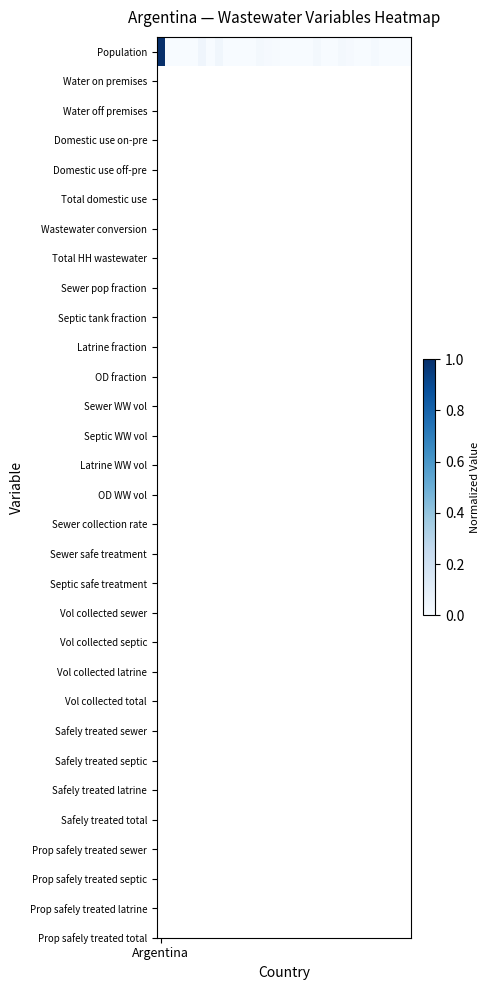

Reading left to right, what are all the values shown in this chart?

Argentina=1.0	1=0.0	2=0.0	3=0.0	4=0.0	5=0.0	6=0.0	7=0.0	8=0.0	9=0.0	10=0.0	11=0.0	12=0.0	13=0.0	14=0.0	15=0.0	16=0.0	17=0.0	18=0.0	19=0.0	20=0.0	21=0.0	22=0.0	23=0.0	24=0.0	25=0.0	26=0.0	27=0.0	28=0.0	29=0.0	30=0.0